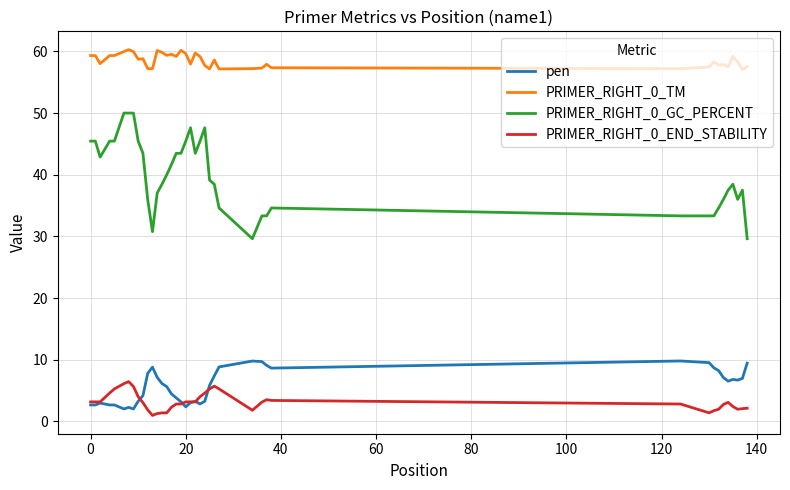

Which series has the largest total across all categories?

PRIMER_RIGHT_0_TM